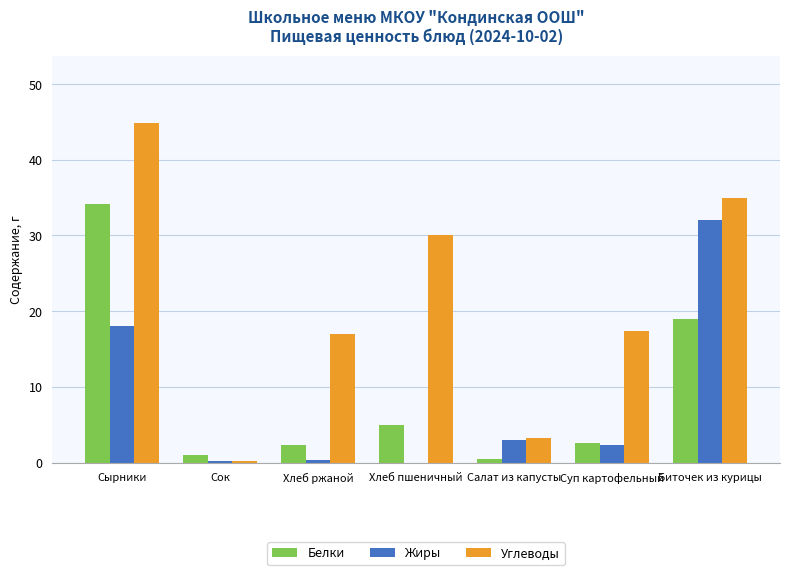

Count the number of data series in this chart.

3